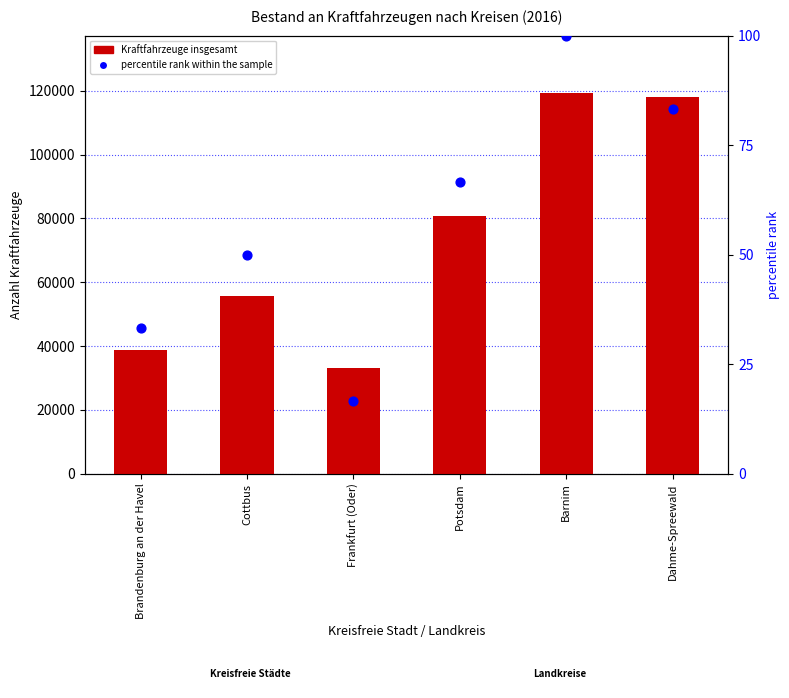

At which category is the sum across all series the highest?

Barnim